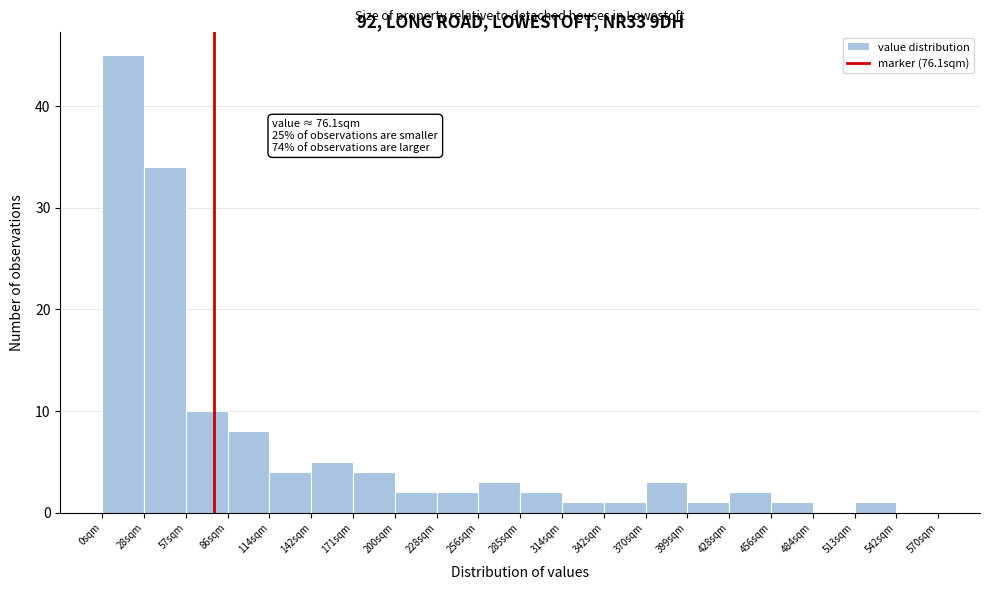

Which range on the x-axis has the tallest bar?

0.0 to 28.5